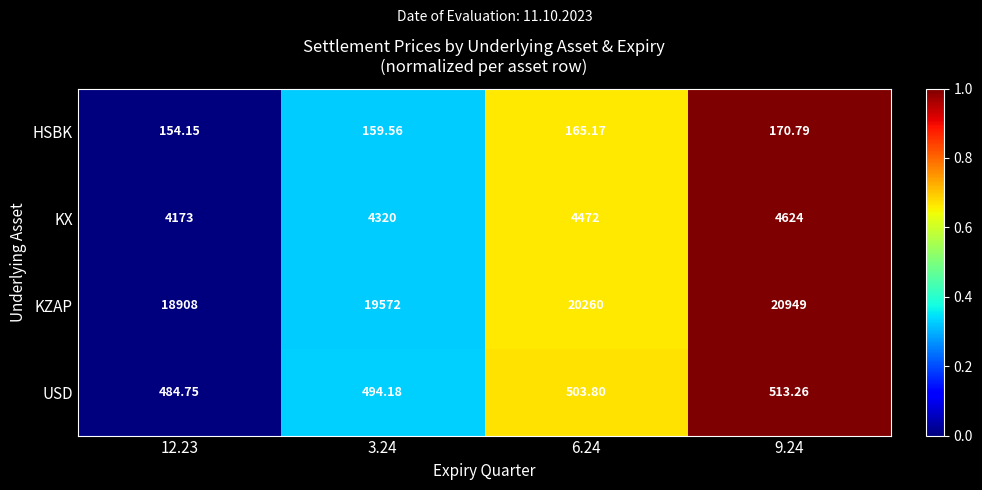

Between 6.24 and 9.24, which series saw the biggest shift?

KZAP